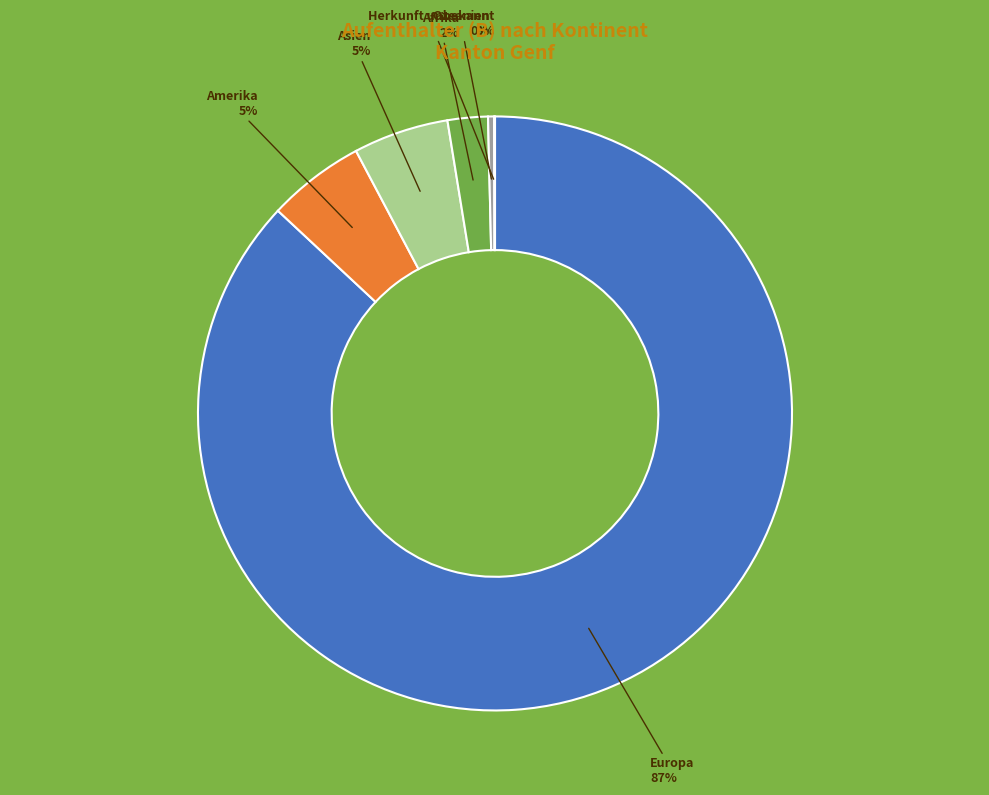

Is there a majority slice in this chart?

Yes